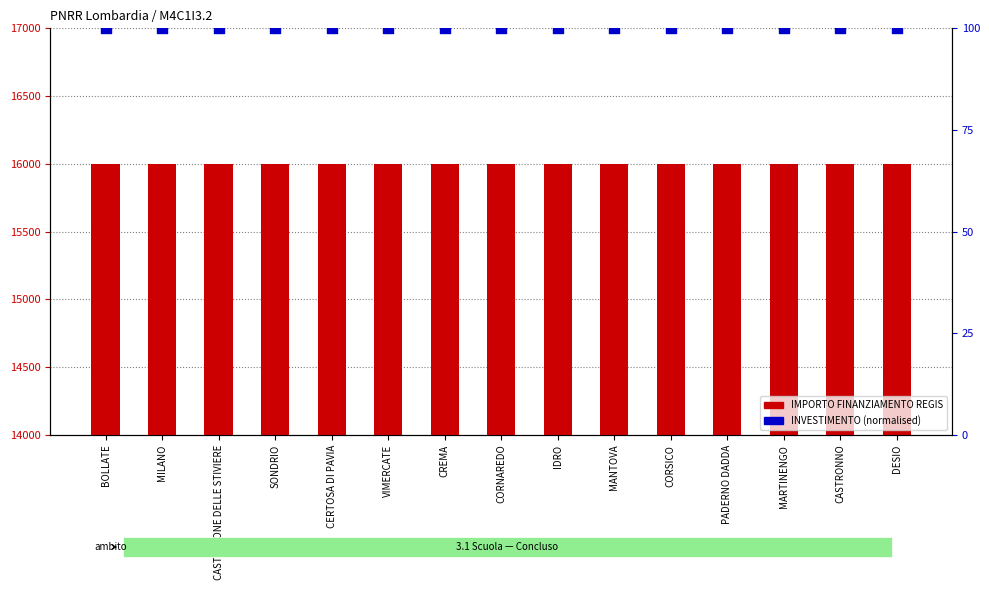

What is the total value across all series at CORSICO?

16100